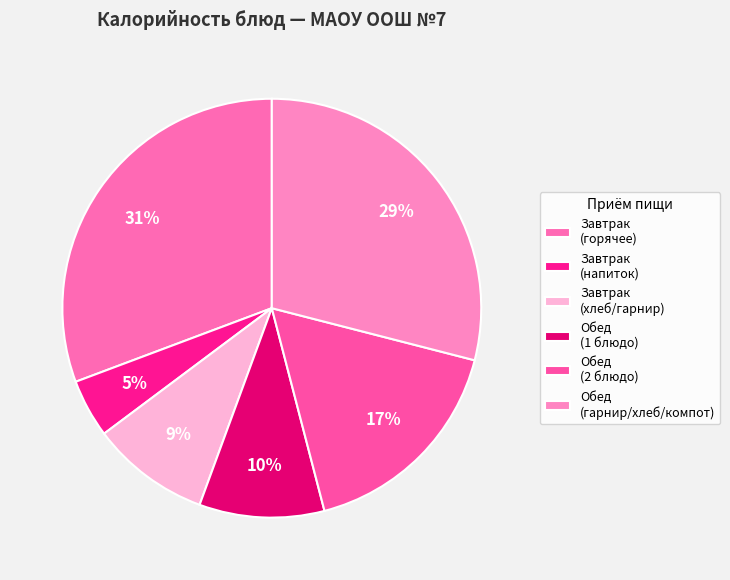

How many slices are in this pie chart?

6